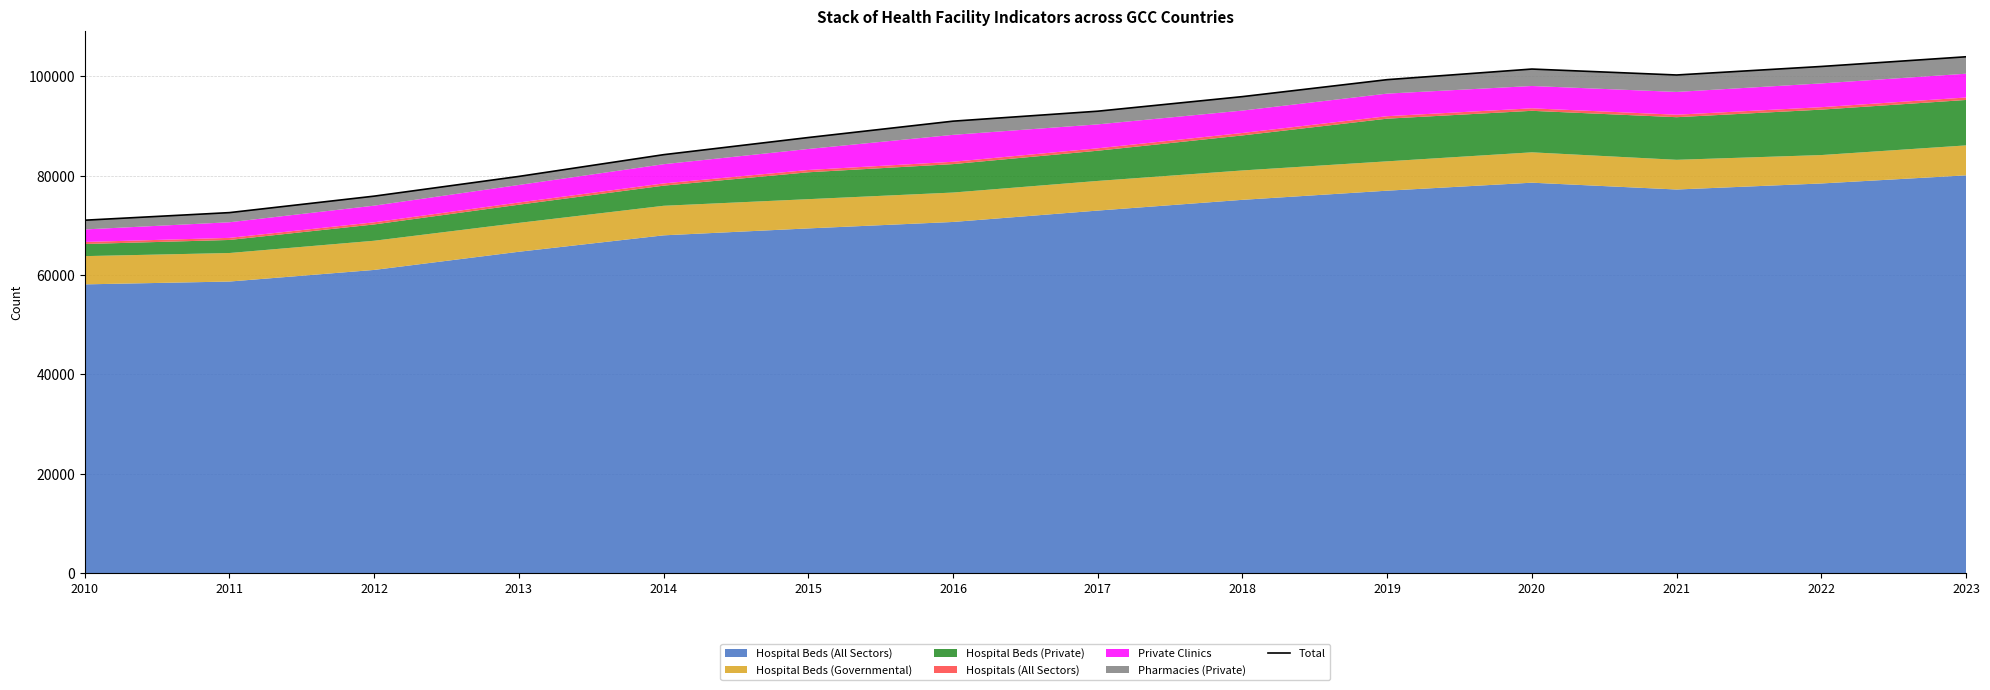

What is the smallest value displayed?

71044